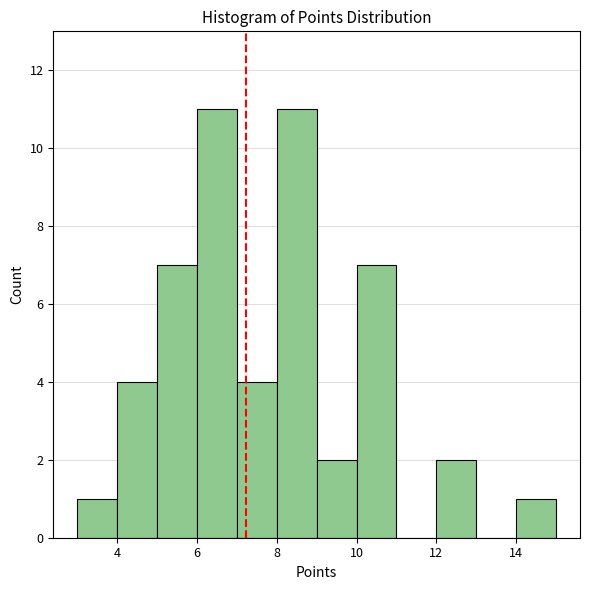

How tall is the bar that spans 12 to 13 on the x-axis? The values are not printed on the chart, so give them approximately, as read against the axis.

2